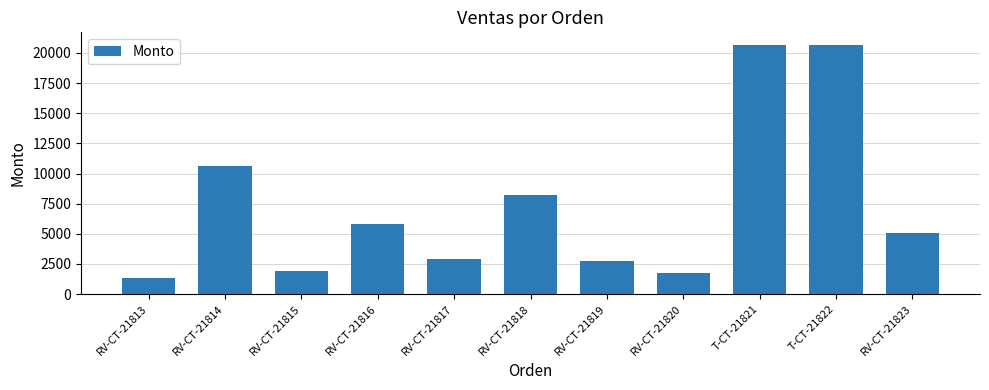

The value at RV-CT-21814 is 10660. True or false?

True